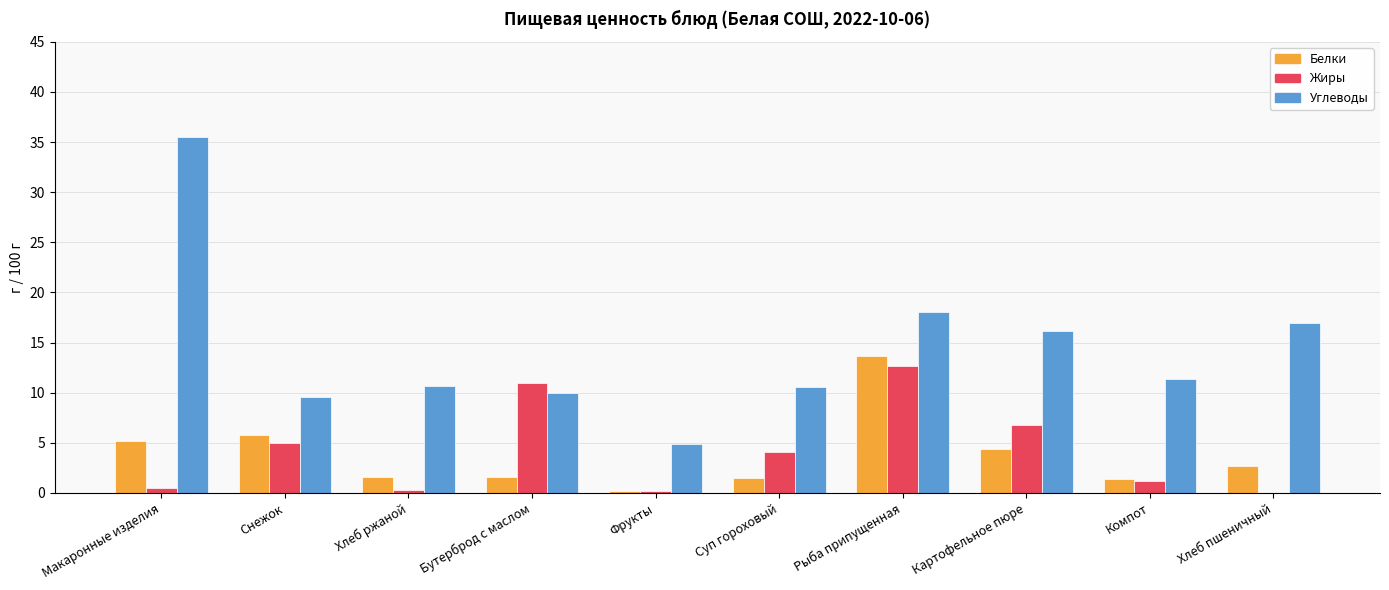

At which category is the sum across all series the highest?

Рыба припущенная